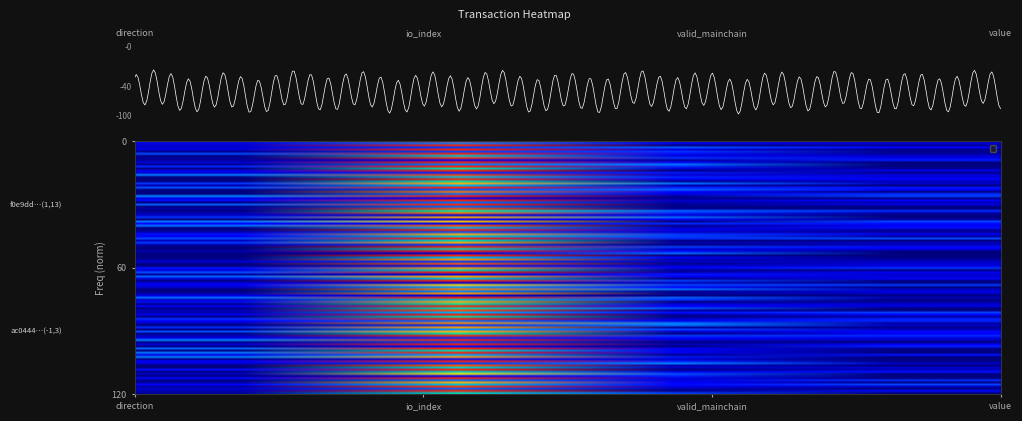

List the series in order of their peak value, lowest first.

ac0444d93f0dca8ecadc122f53b7e42280b62c6, f0e9dd09f56c77a1c88466b8fc10cdc4642198c